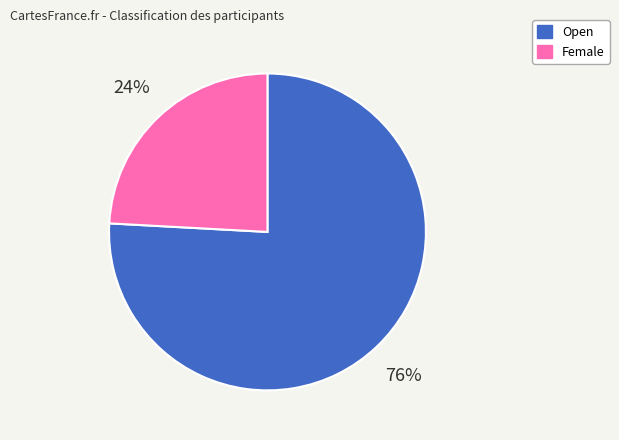

Does Female represent more than half of the total?

No